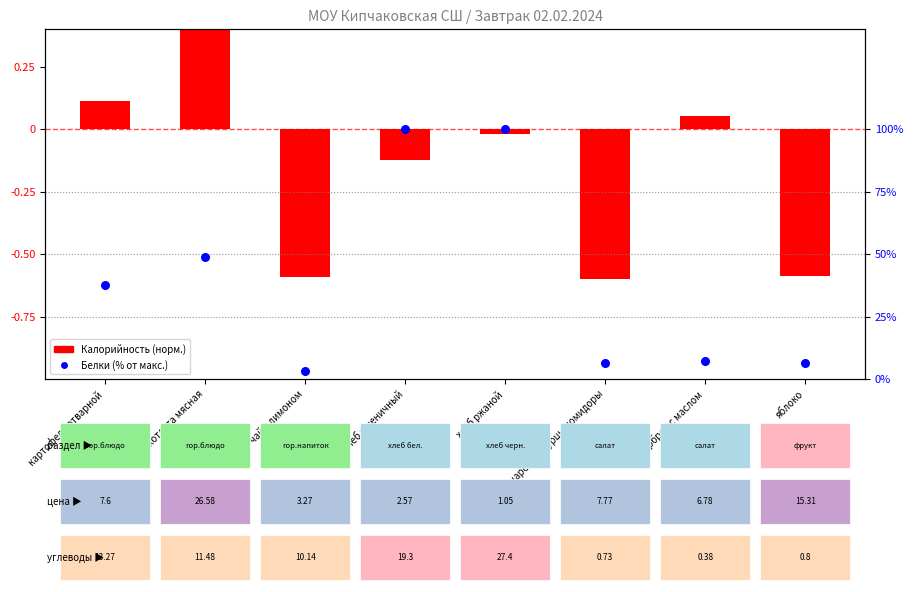

At which category is the sum across all series the highest?

хлеб ржаной